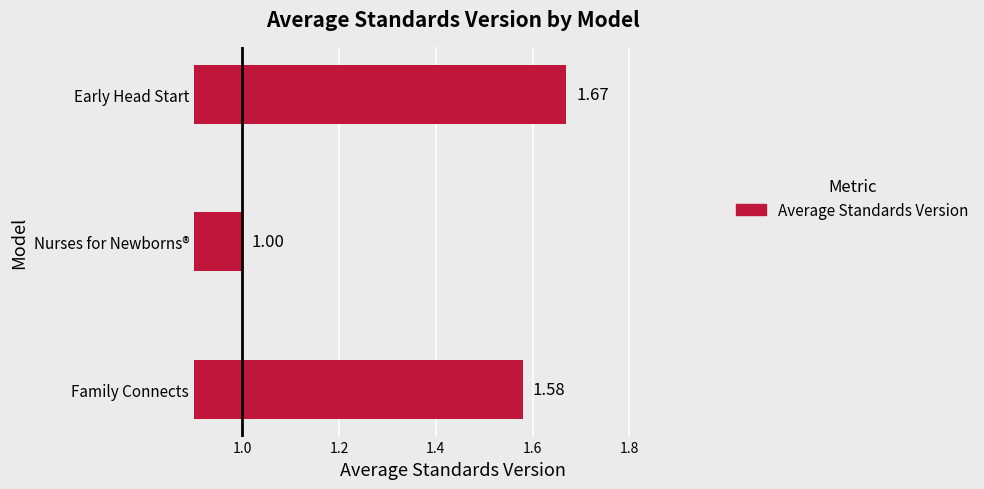

Rank the categories by value from lowest to highest.

Nurses for Newborns®, Family Connects, Early Head Start